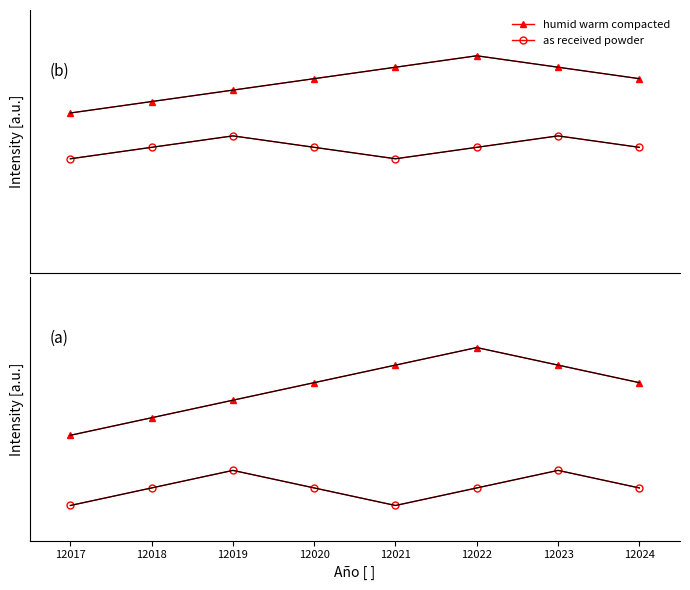

Rank the categories by as received powder value from highest to lowest.

12019, 12023, 12018, 12020, 12022, 12024, 12017, 12021